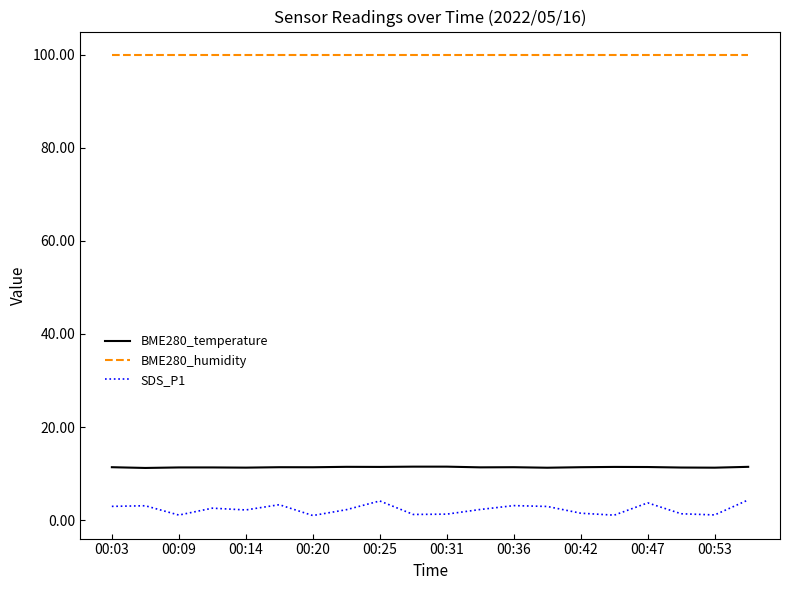

What is the average value of the SDS_P1 series?

2.3